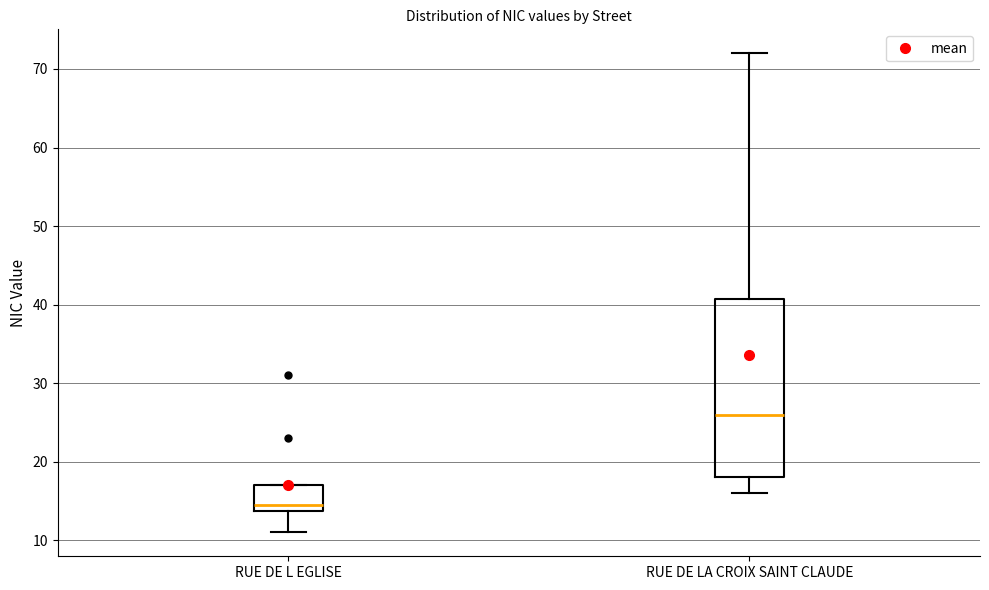

Where is the lower edge of the box for RUE DE LA CROIX SAINT CLAUDE on the y-axis? The values are not printed on the chart, so give them approximately, as read against the axis.

18